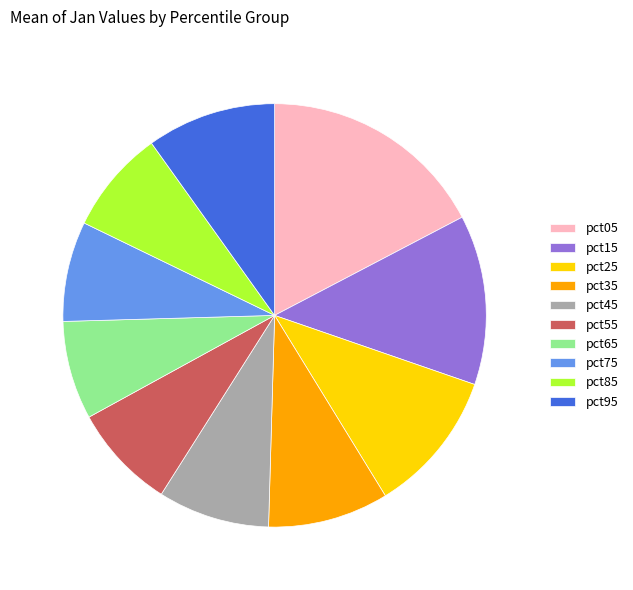

Do pct85 and pct45 together represent more than half of the pie?

No